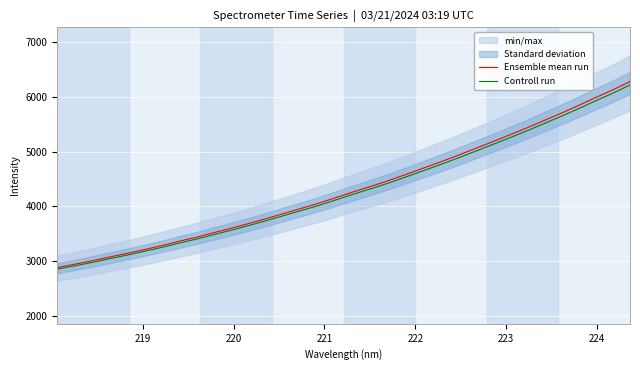

What is the highest value of the Controll run series?

6215.3